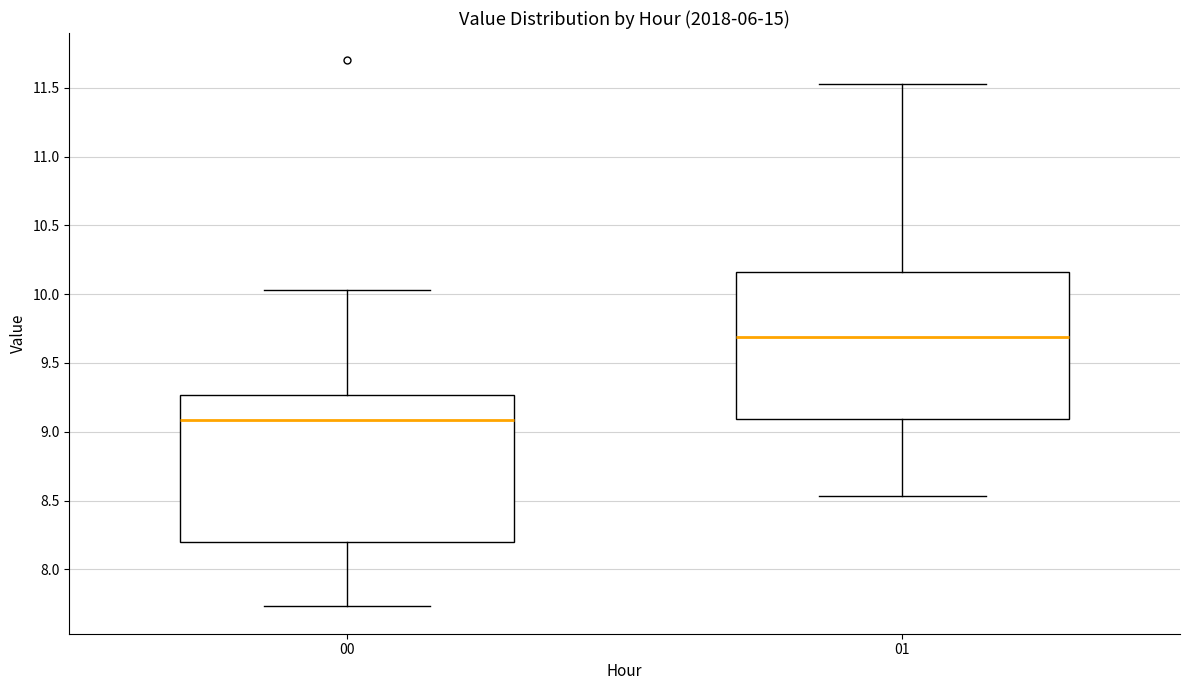

Reading left to right, transcribe this box plot: for each box, give where its median line is, the range the box spans, and where its two whiskers end, as read against the y-axis. The values are not printed on the chart, so give them approximately, as read against the axis.

00: median 9.10, box 8.20 to 9.25, whiskers 7.75 to 10.05
01: median 9.70, box 9.10 to 10.15, whiskers 8.55 to 11.55